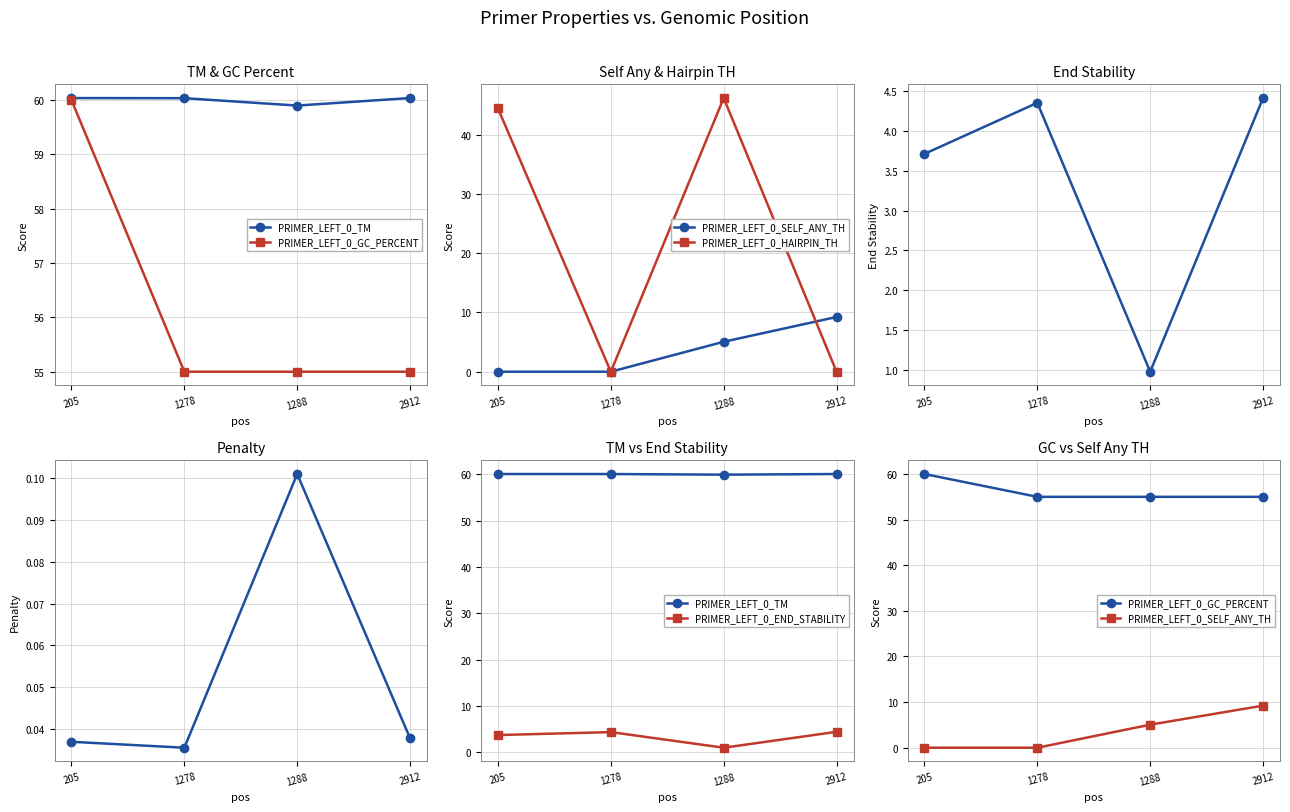

How many values in the PRIMER_LEFT_0_GC_PERCENT series exceed 55?

1